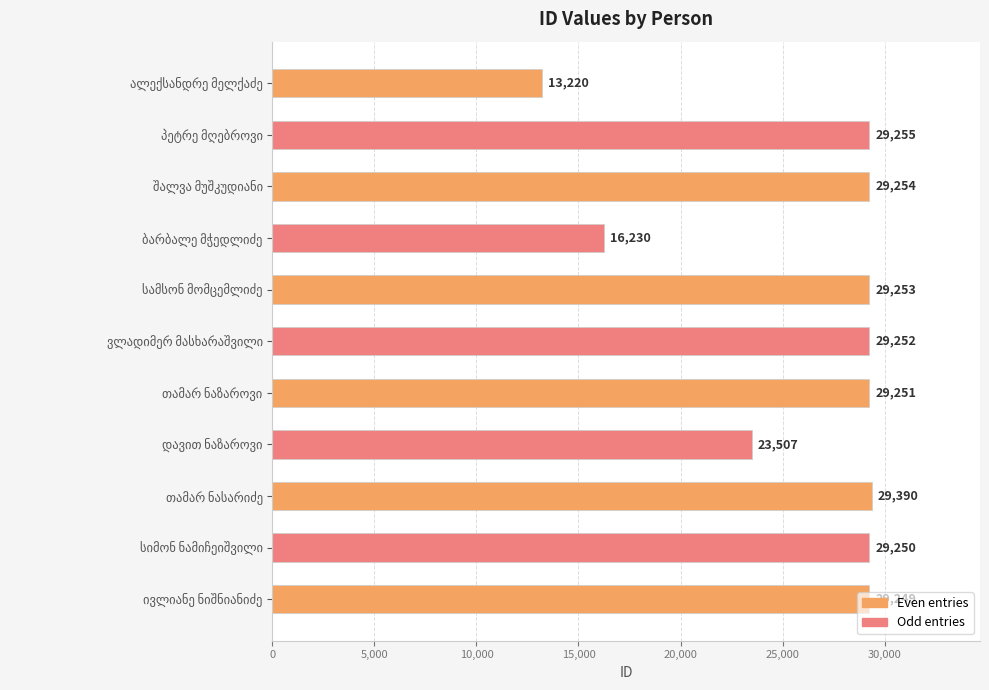

Does the chart contain stacked bars?

No